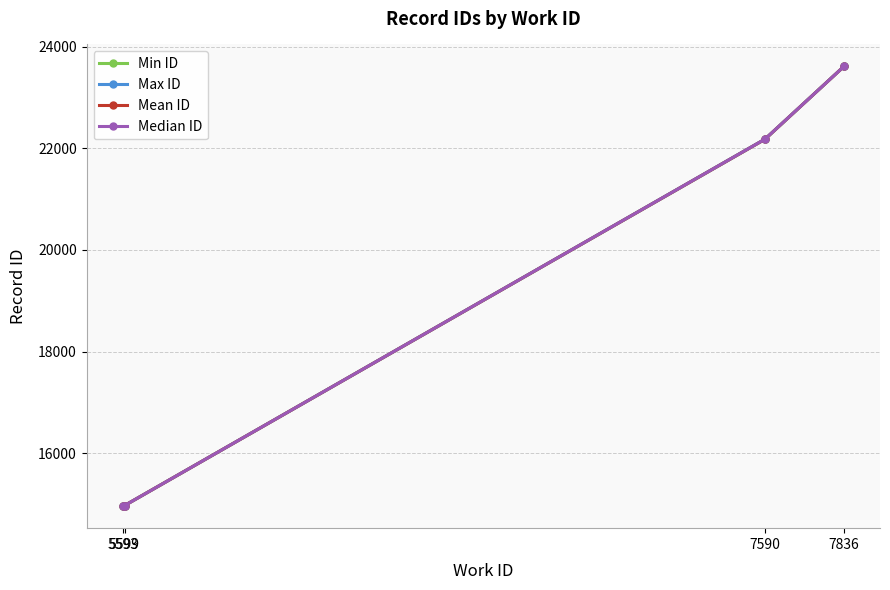

Does the chart display data point markers on the line(s)?

Yes